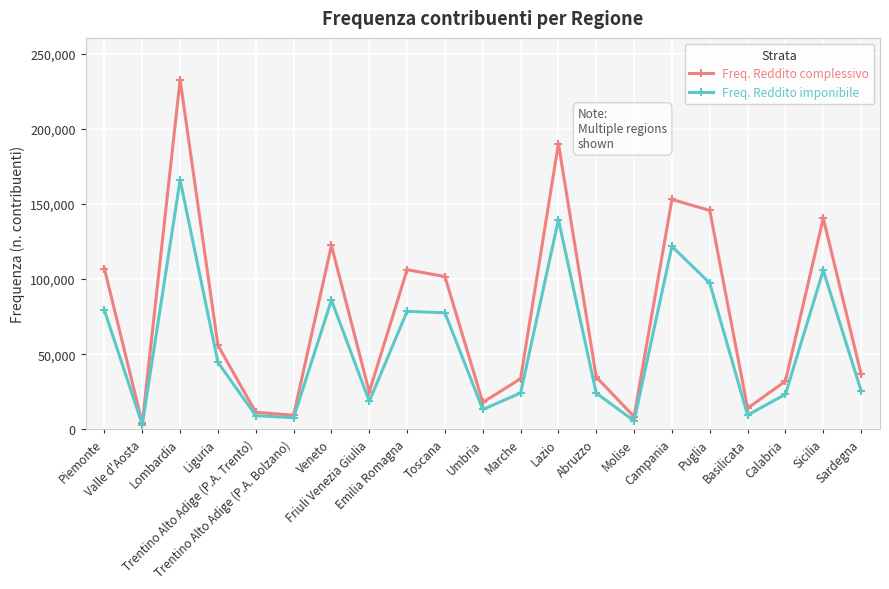

Which category has the lowest value across all series?

Valle d'Aosta